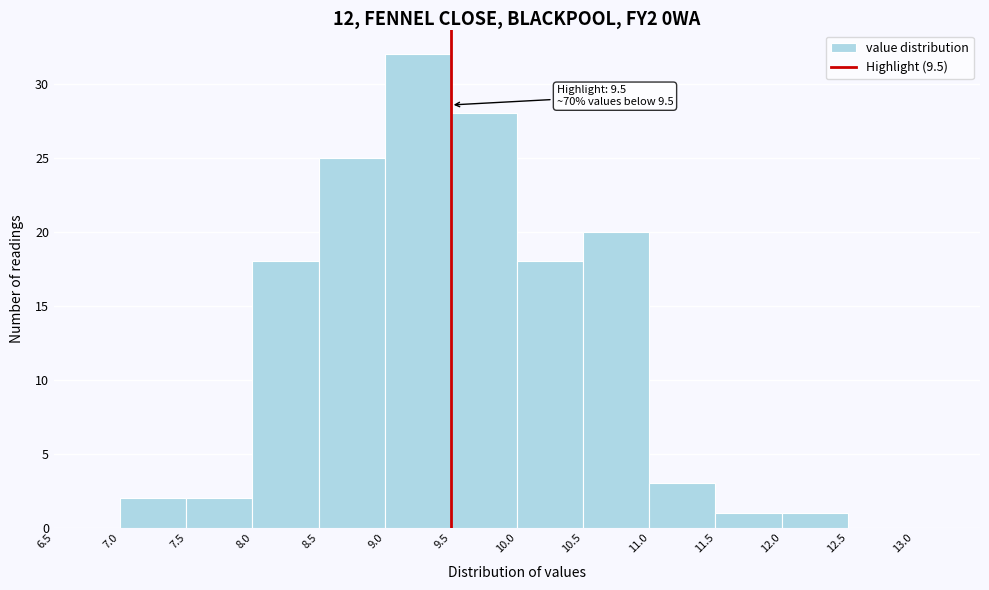

Over which range of the x-axis is the bar tallest?

9.0 to 9.5